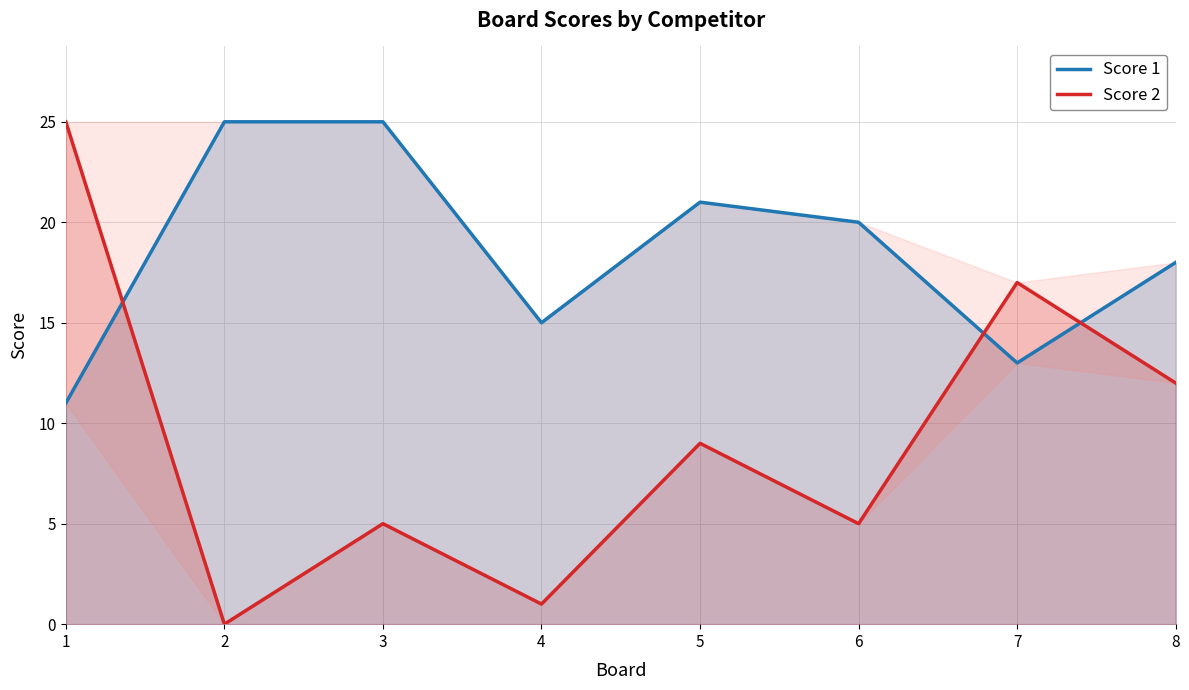

Where is the first local minimum for Score 1?

4